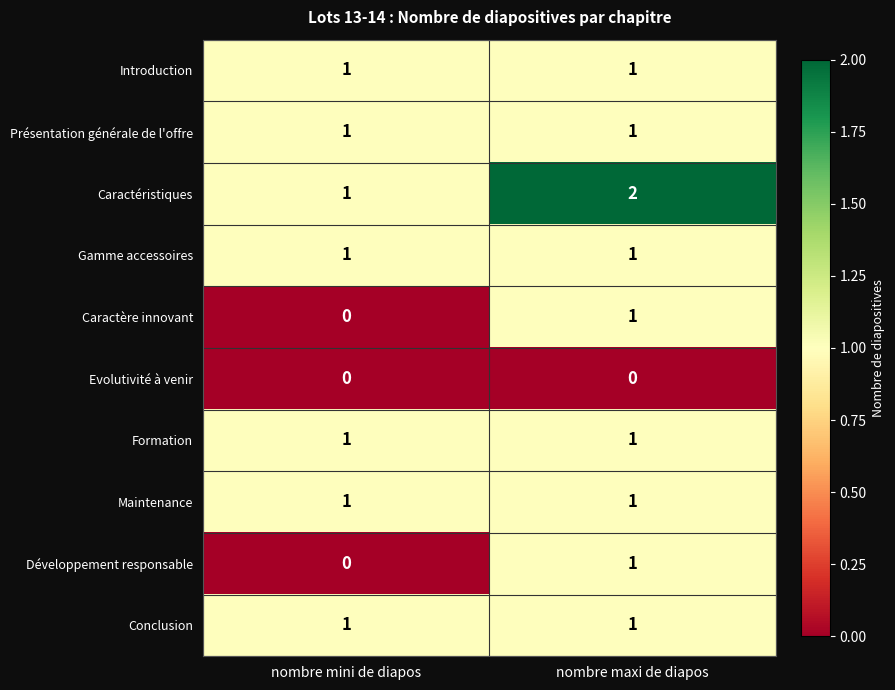

The Présentation générale de l'offre series shows 1 at nombre mini de diapos. True or false?

True